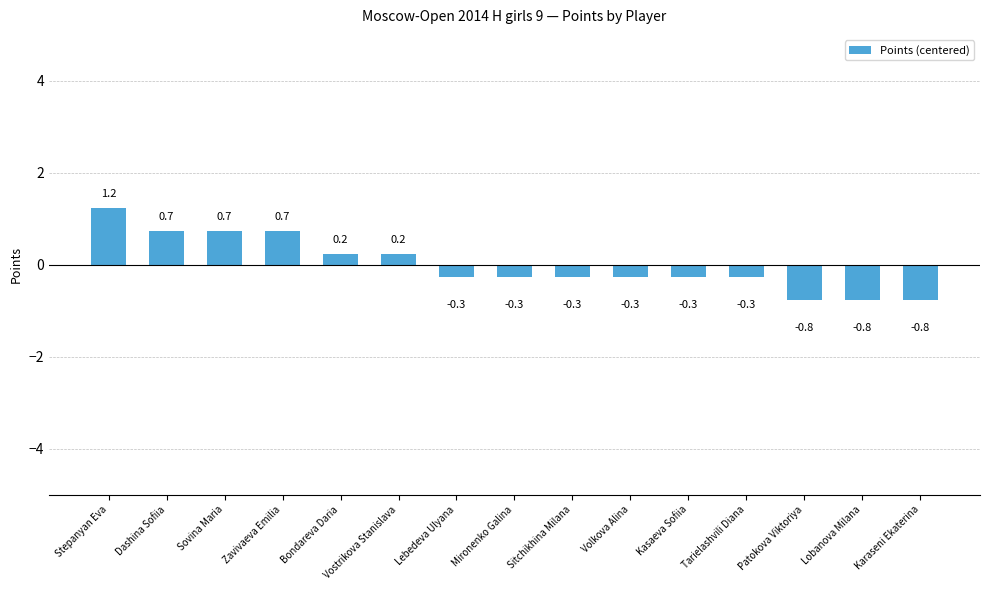

What is the change in value from Zavivaeva Emilia to Kasaeva Sofiia?

-1.0